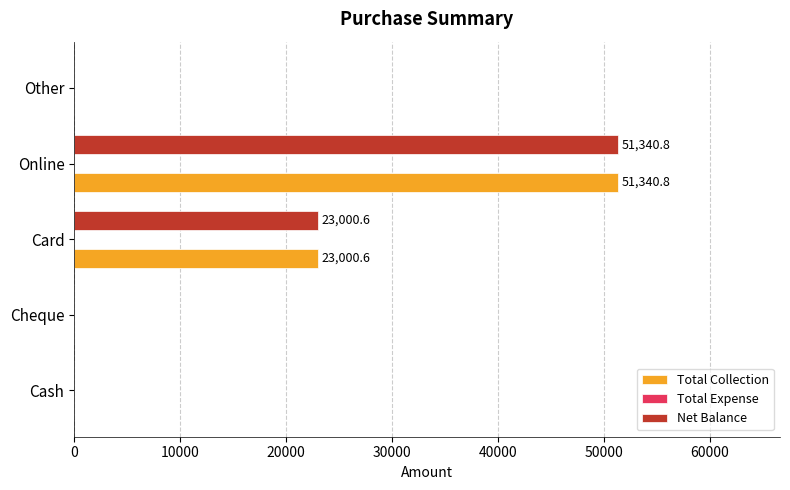

What is the maximum value shown in the chart?

51340.8